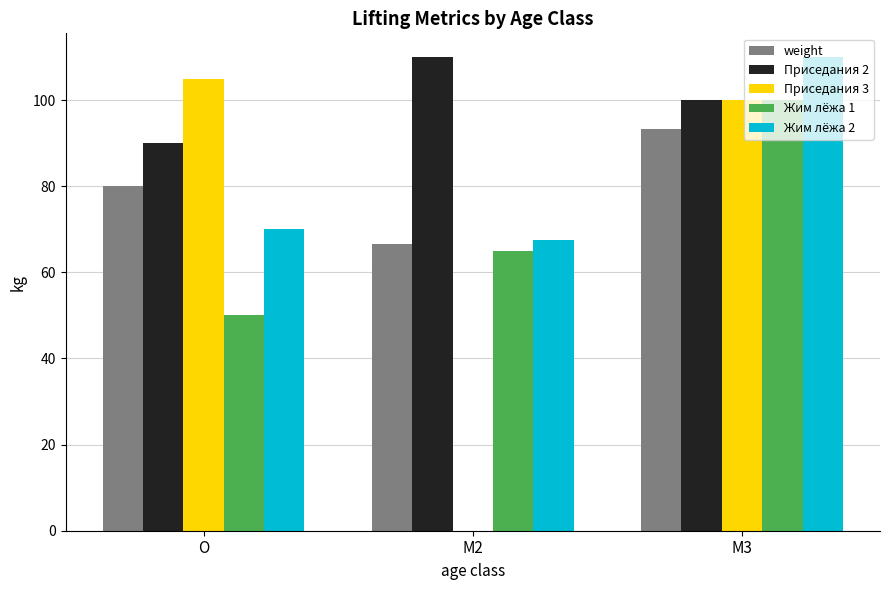

Is it true that Жим лёжа 2 equals 44.4 at M2?

False